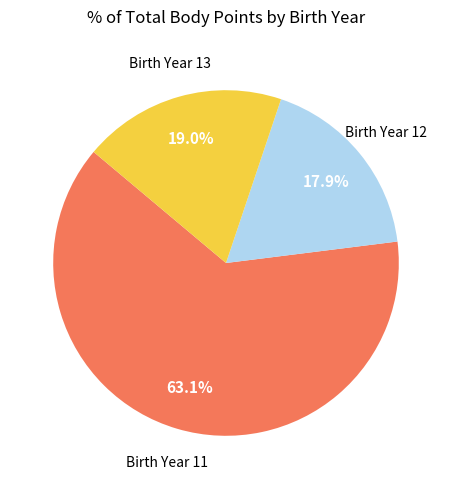

Is there any slice that represents more than half of the pie?

Yes